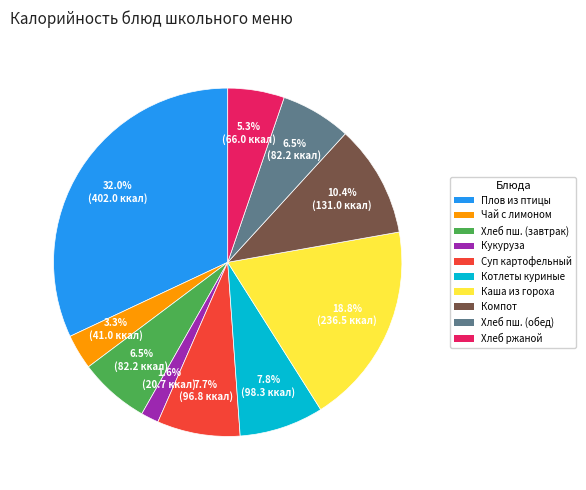

Is there any slice that represents more than half of the pie?

No